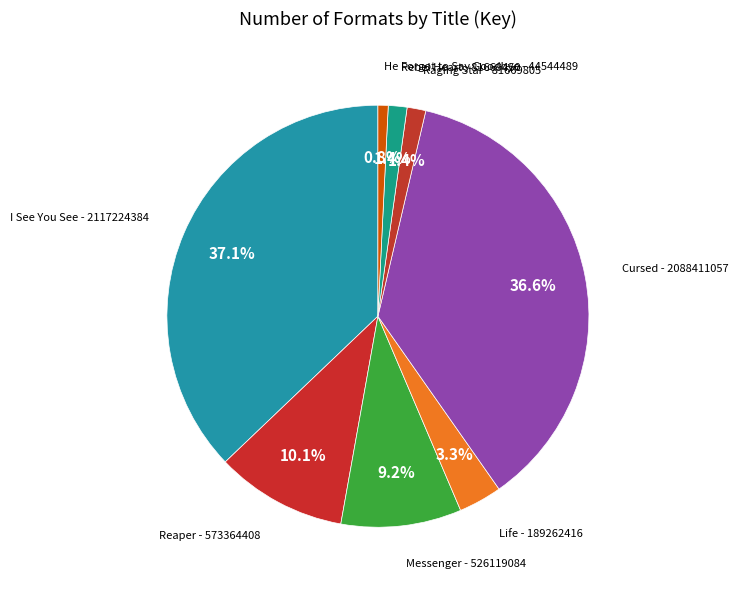

Is there a majority slice in this chart?

No